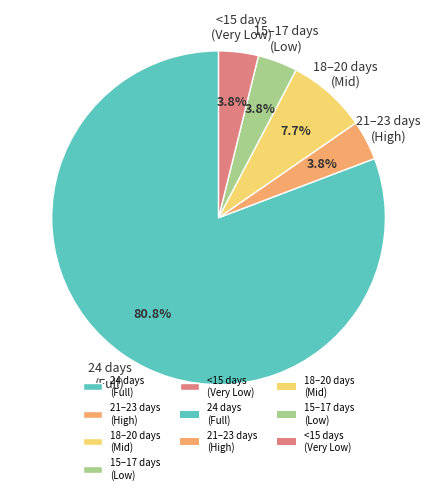

Which slice is the largest?

24 days (Full)